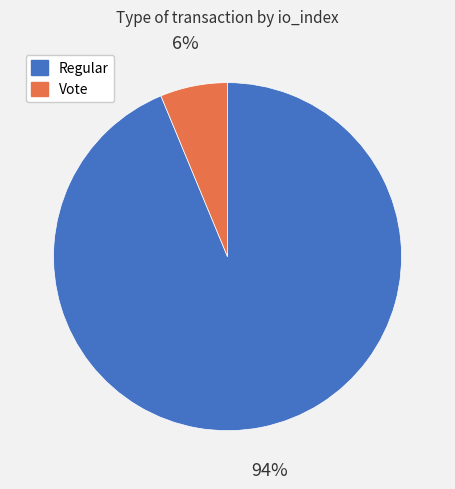

Do Vote and Regular together represent more than half of the pie?

Yes